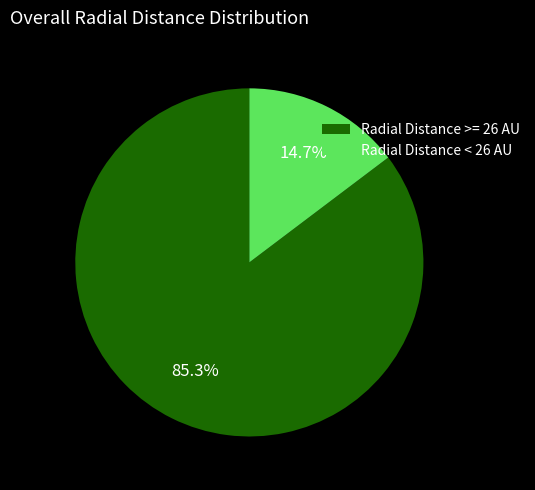

What portion of the pie excludes Radial Distance >= 26 AU?

14.7%